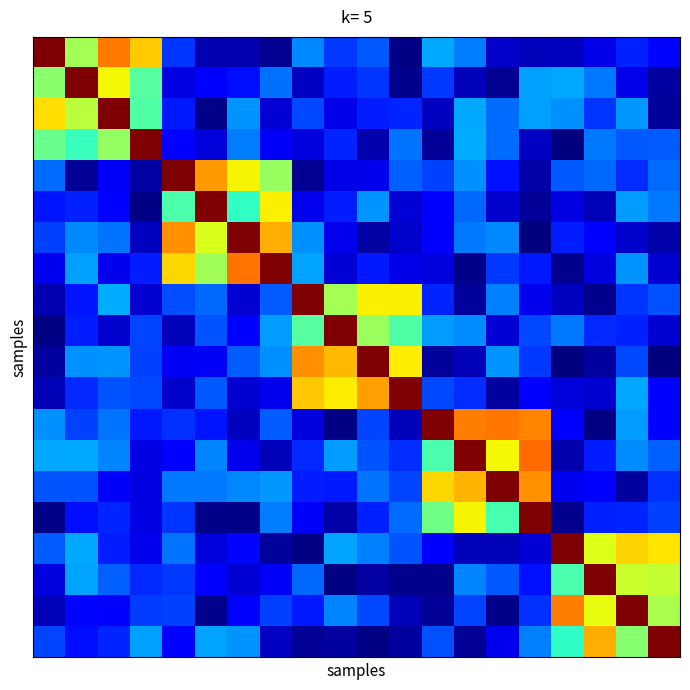

What is the greatest value displayed?

1.0